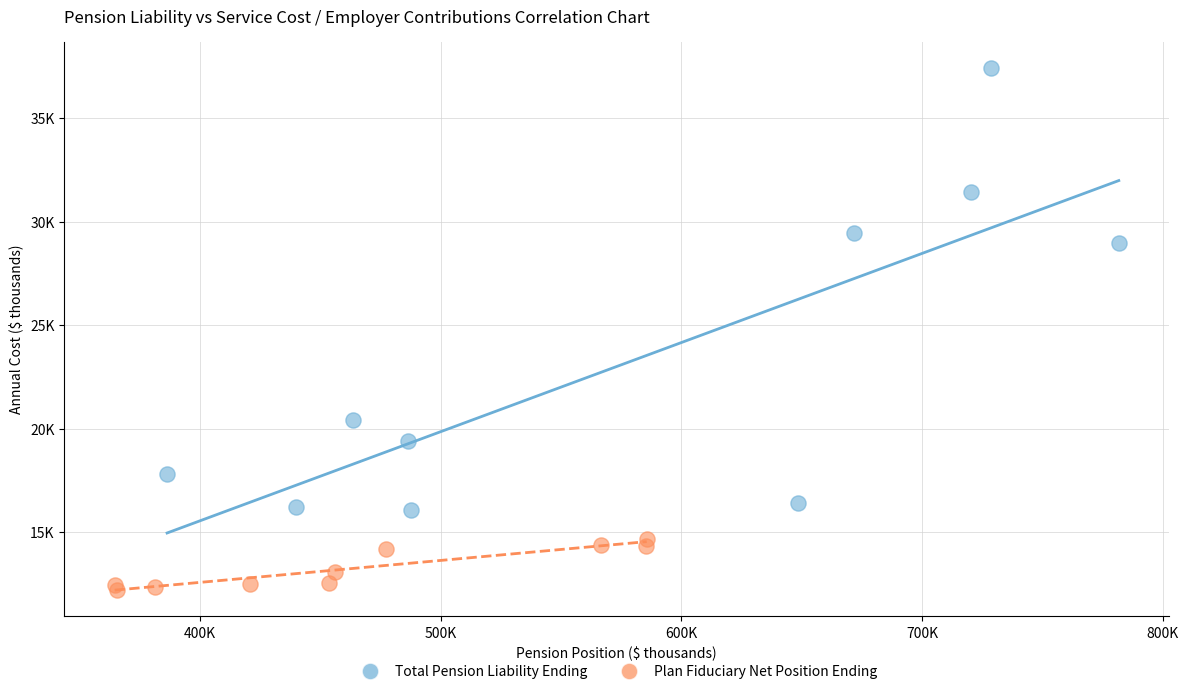

What are all the series names shown in the legend?

Total Pension Liability Ending, Plan Fiduciary Net Position Ending